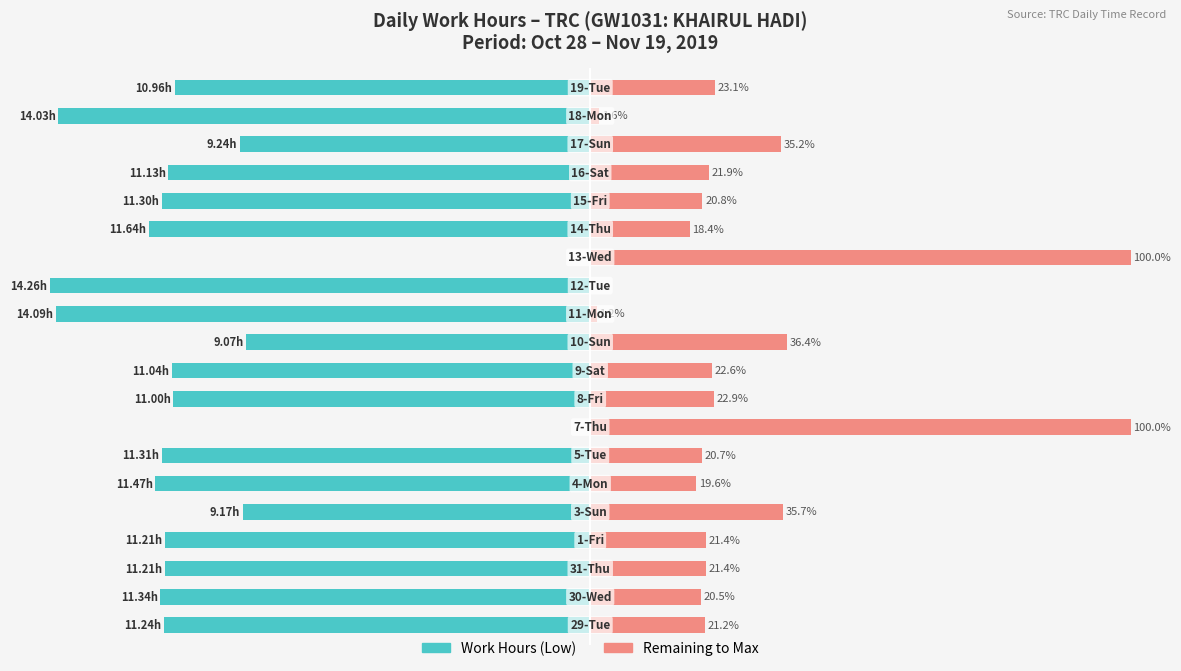

Reading left to right, extract all data points from this chart.

Work Hours (Low): -78.8	-79.5	-78.6	-78.6	-64.3	-80.4	-79.3	0.0	-77.1	-77.4	-63.6	-98.8	-100.0	0.0	-81.6	-79.2	-78.1	-64.8	-98.4	-76.9
Remaining to Max: 21.2	20.5	21.4	21.4	35.7	19.6	20.7	100.0	22.9	22.6	36.4	1.2	0.0	100.0	18.4	20.8	21.9	35.2	1.6	23.1